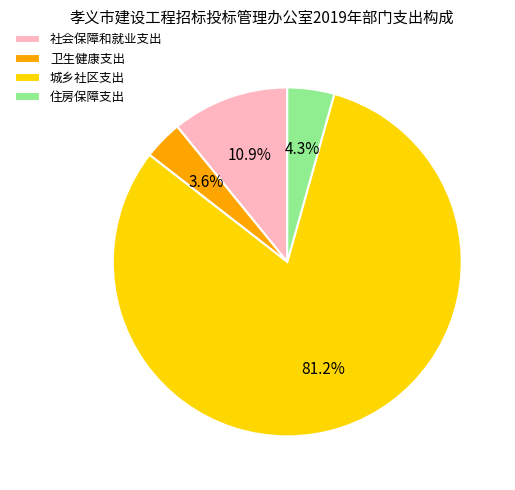

What portion of the pie excludes 住房保障支出?

95.7%